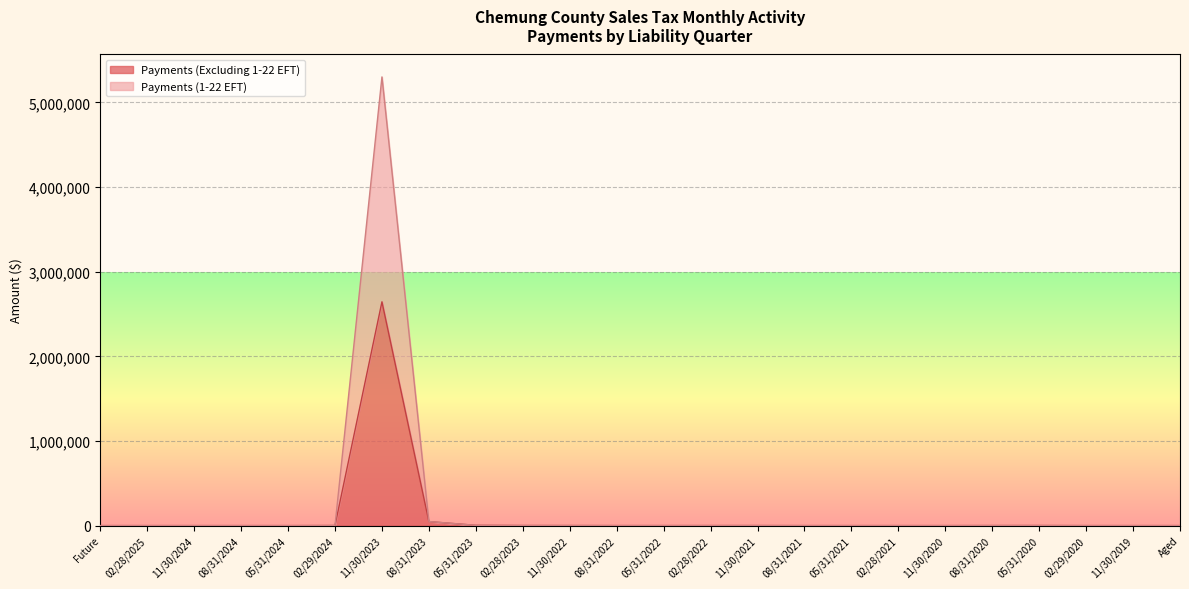

What is the difference between the maximum and minimum values in the Payments (Excluding 1-22 EFT) series?

2643717.8